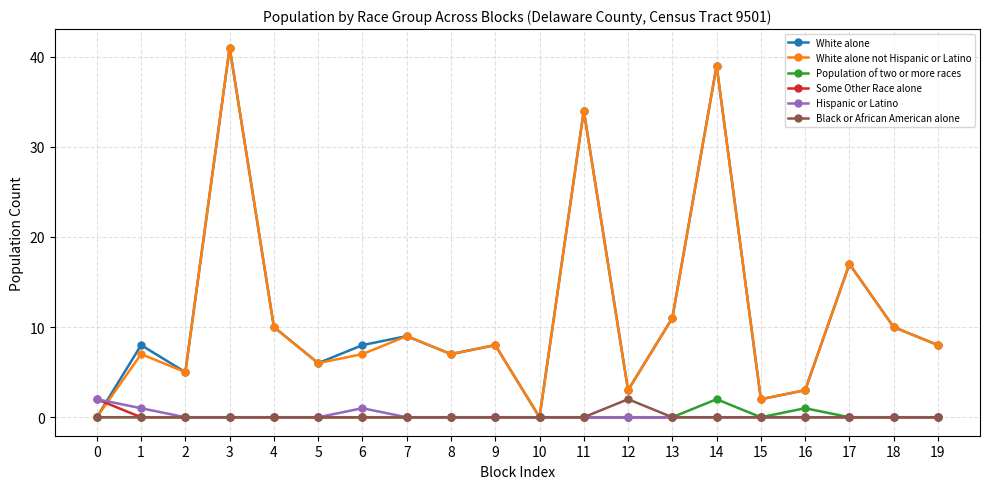

How many series are shown in this chart?

6